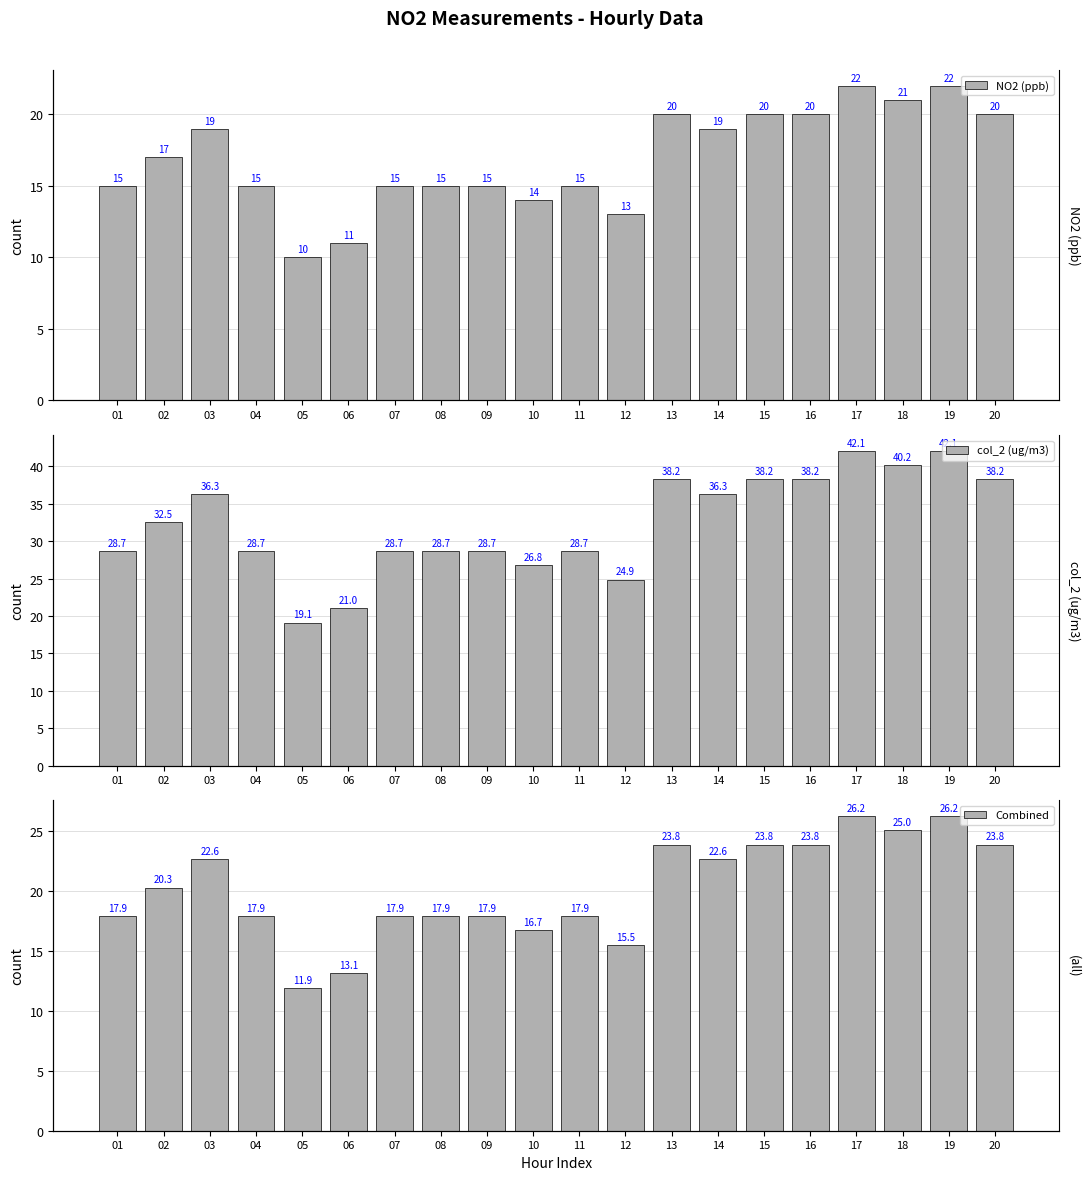

What is the lowest value of the col_2 (ug/m3) series?

19.1